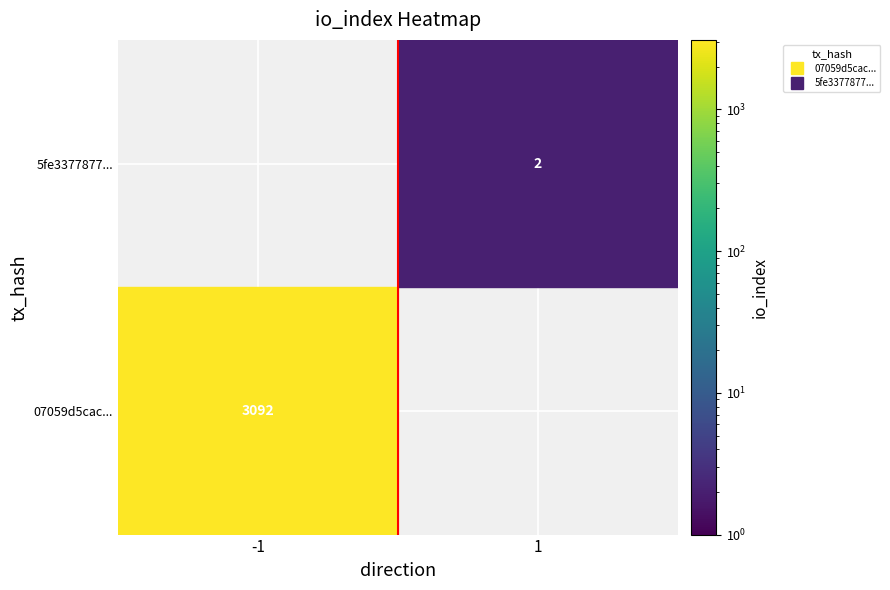

Is it true that 5fe3377877d343701022df467cf4bdf0d2e5aff equals 1 at direction?

True